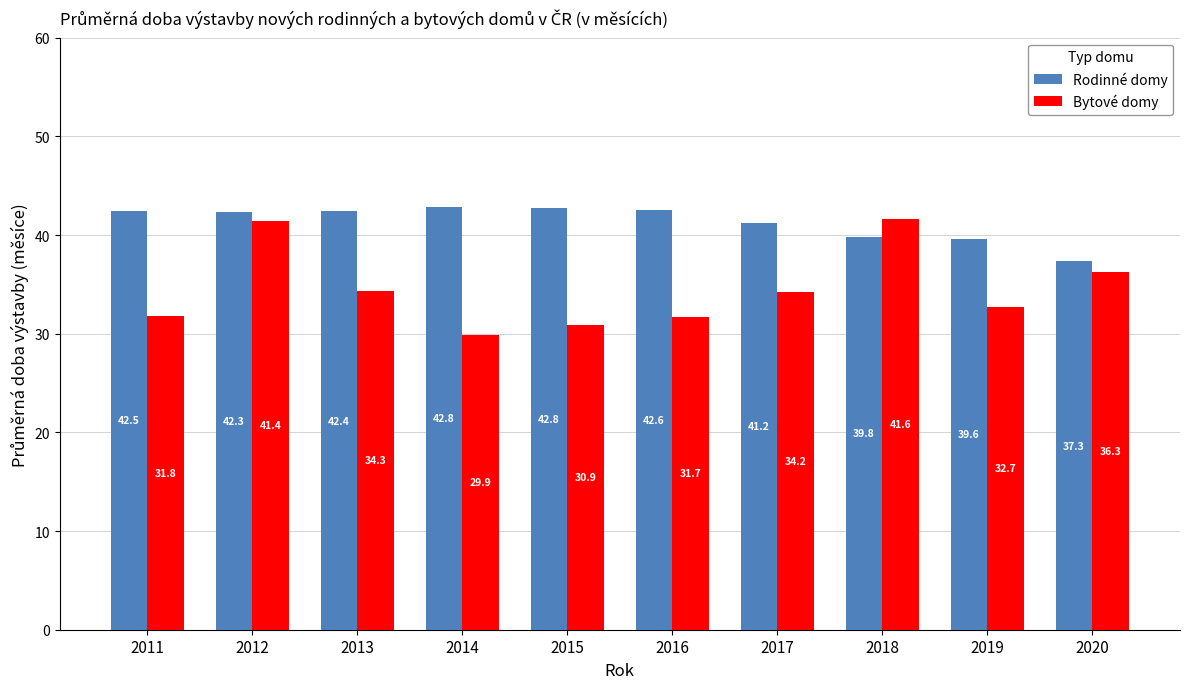

What is the average value of the Rodinné domy series?

41.3